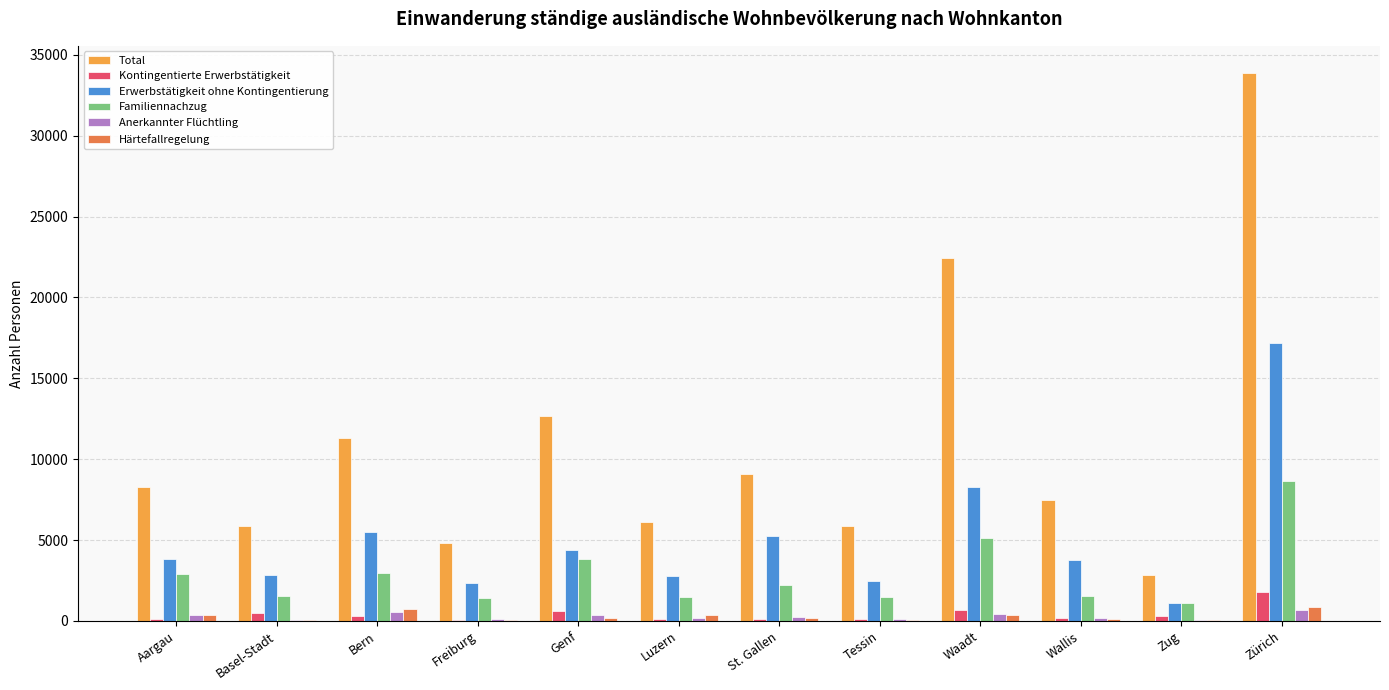

Are the bars horizontal?

No